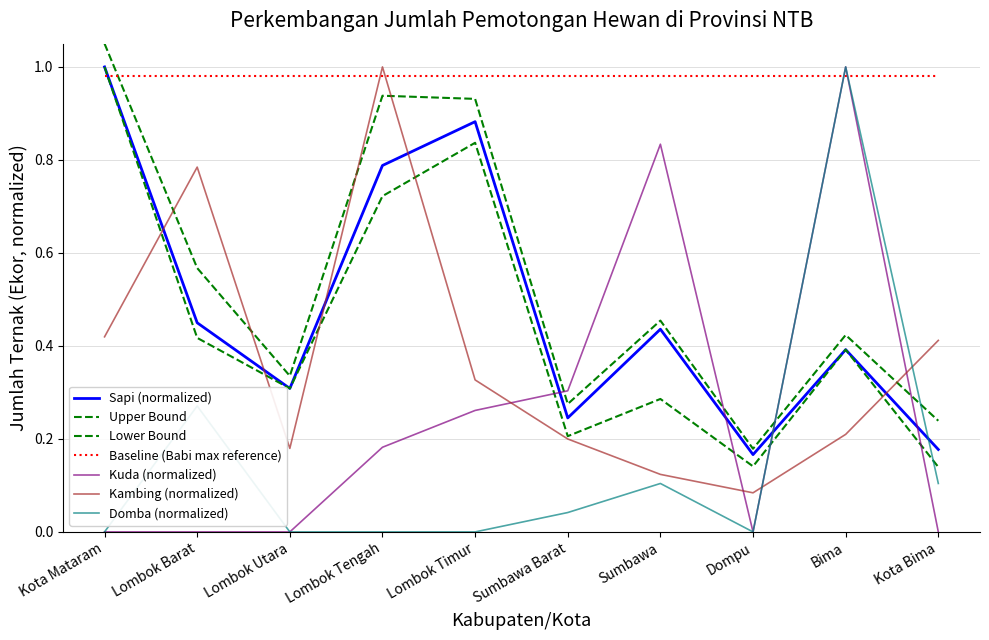

How many lines are shown in the chart?

7